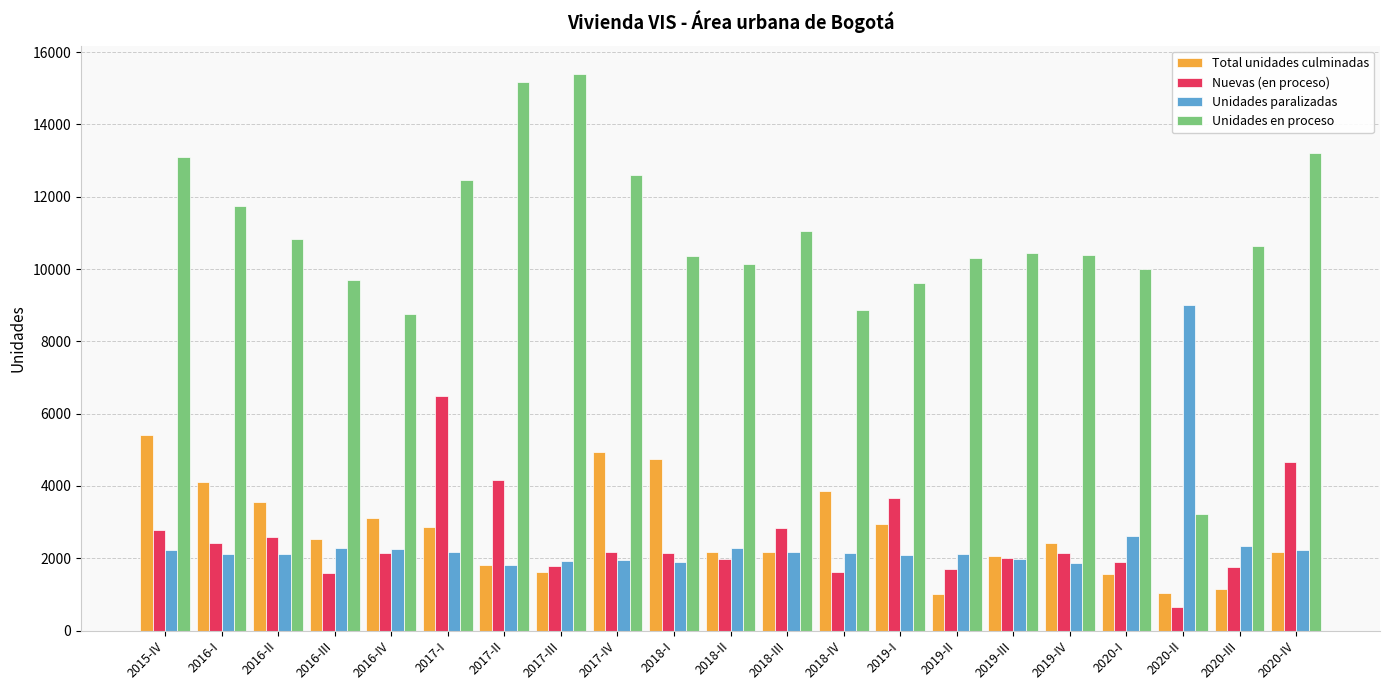

Is it true that Unidades en proceso equals 11055 at 2018-III?

True